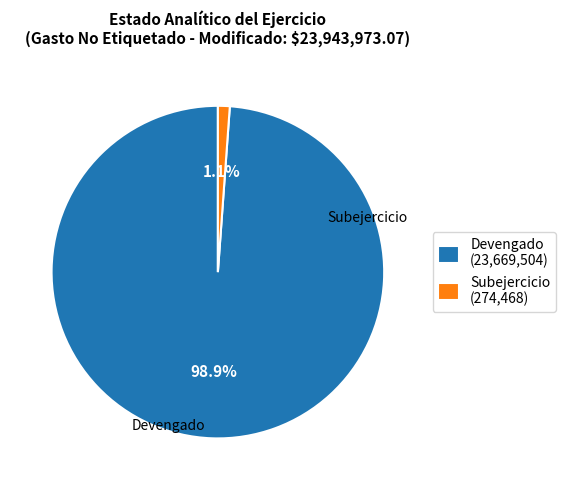

What is the majority slice?

Devengado (23,669,504)